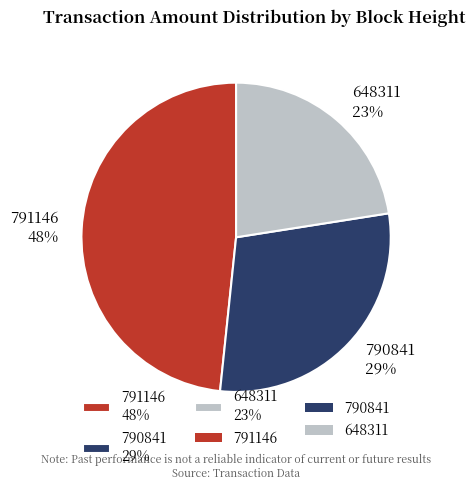

Is 648311 the majority of the pie?

No